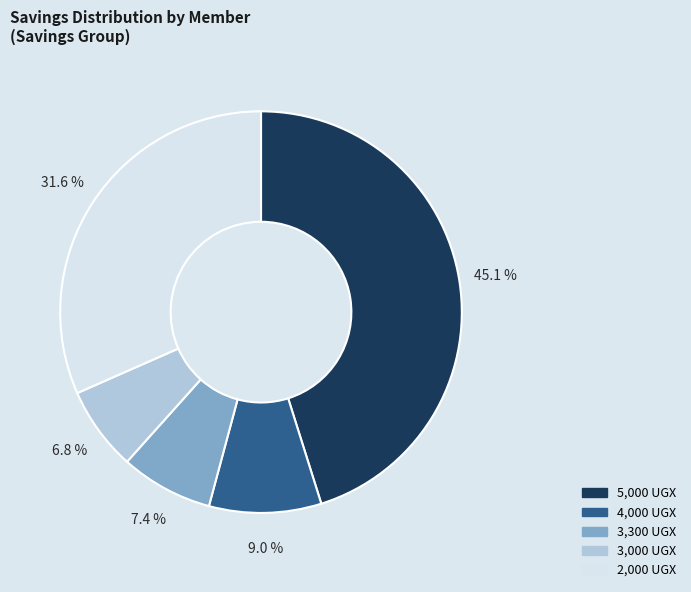

Is there any slice that represents more than half of the pie?

No